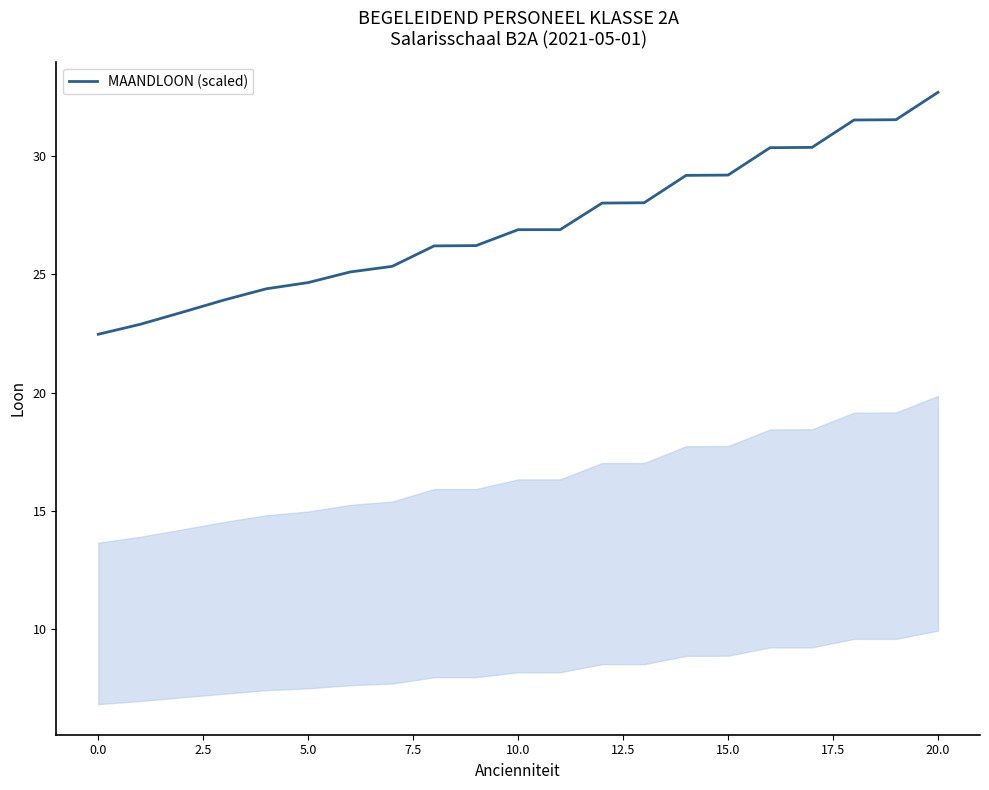

What is the minimum value shown in the chart?

22.5